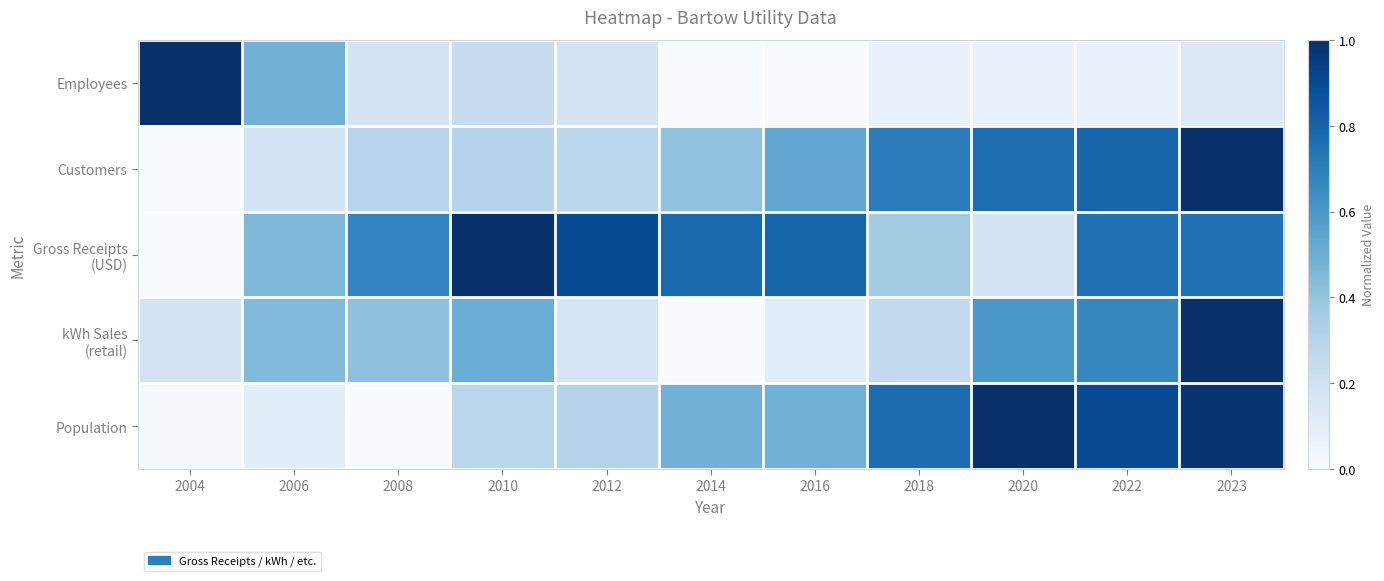

Rank the series at 2008 from highest to lowest value.

Gross Receipts (USD), kWh Sales (retail), Customers, Employees, Population